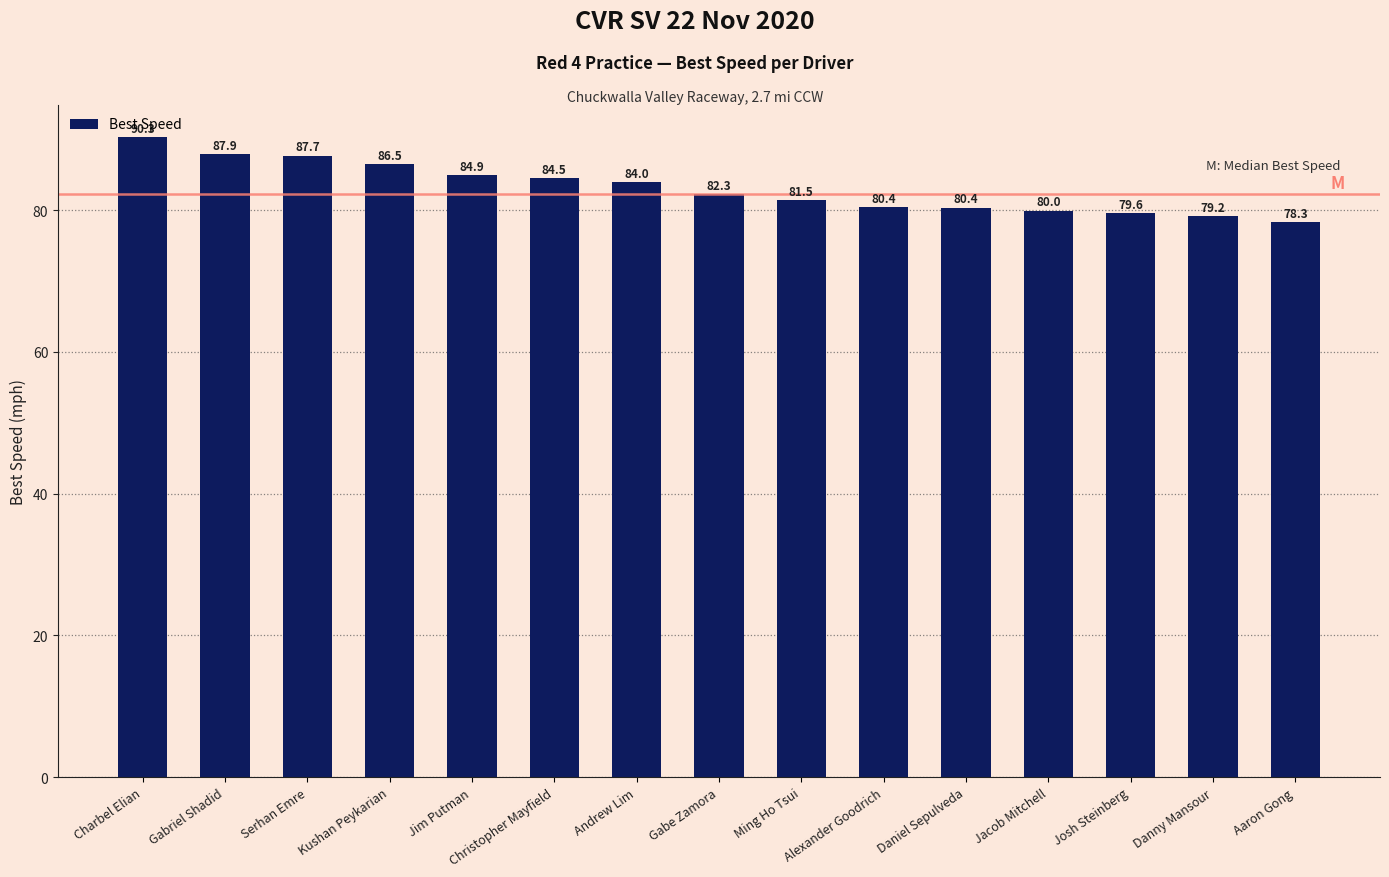

What is the label of the 2nd bar from the right?

Danny Mansour